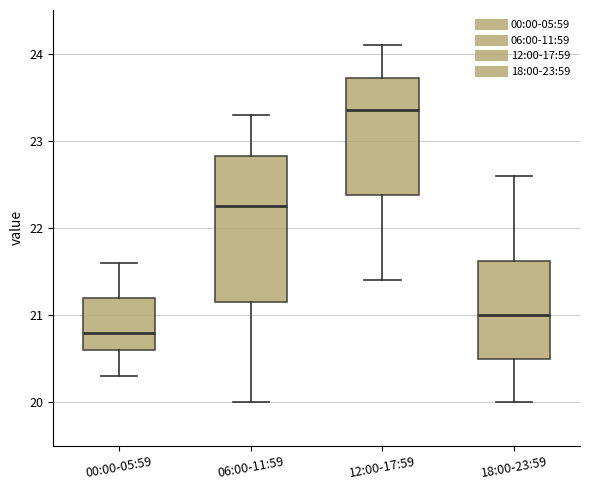

Where does the lower whisker of the box for 12:00-17:59 end on the y-axis? The values are not printed on the chart, so give them approximately, as read against the axis.

21.4